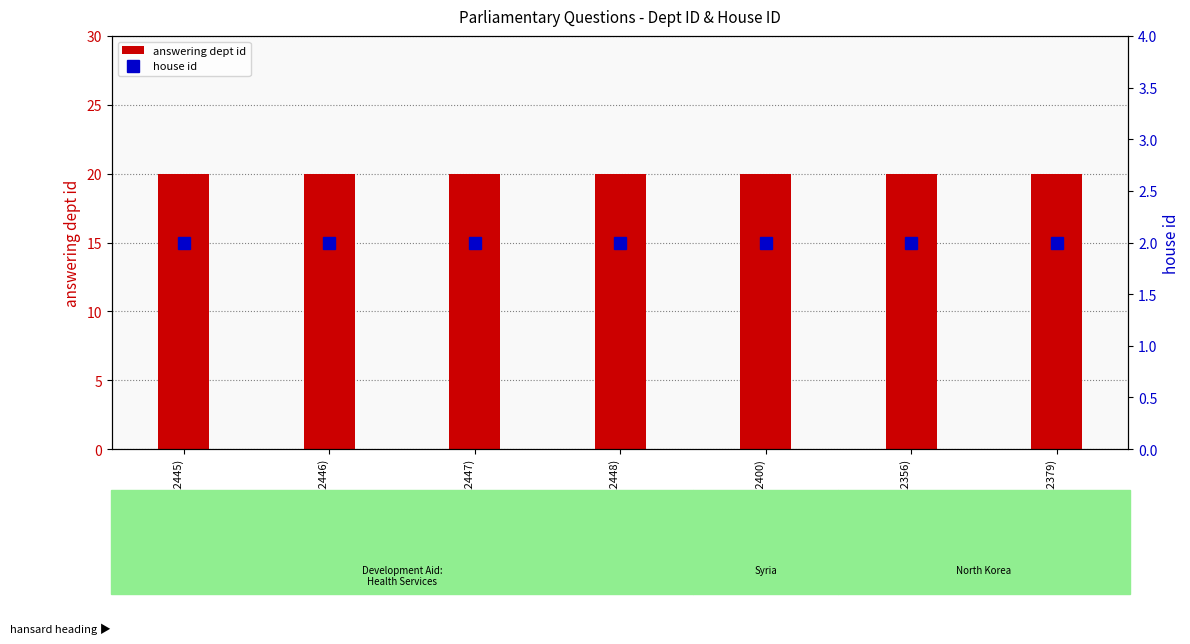

Which series changed the most between Dev Aid: Health (HL2447) and North Korea (HL2356)?

answering dept id